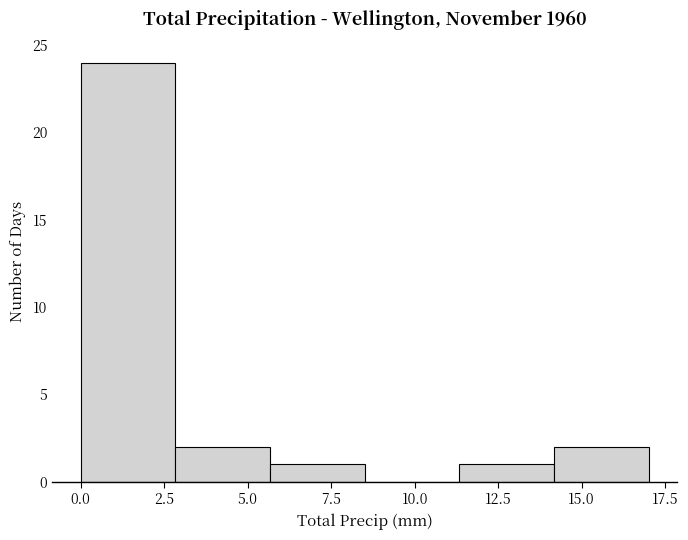

Over which range of the x-axis is the bar tallest?

0.0 to 3.0